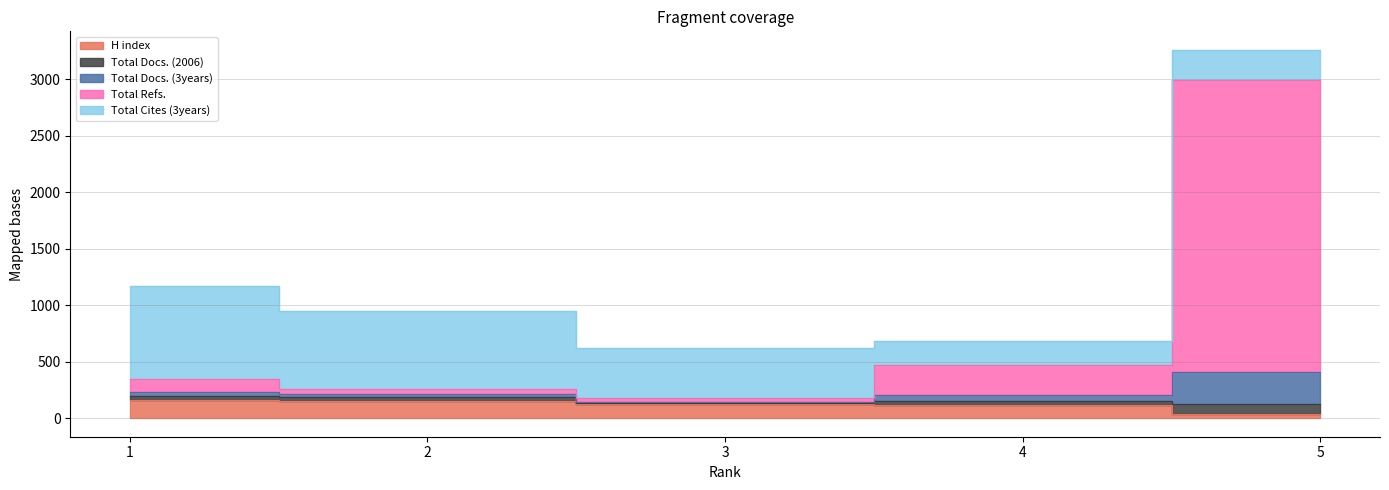

What is the sum of all H index values?

595